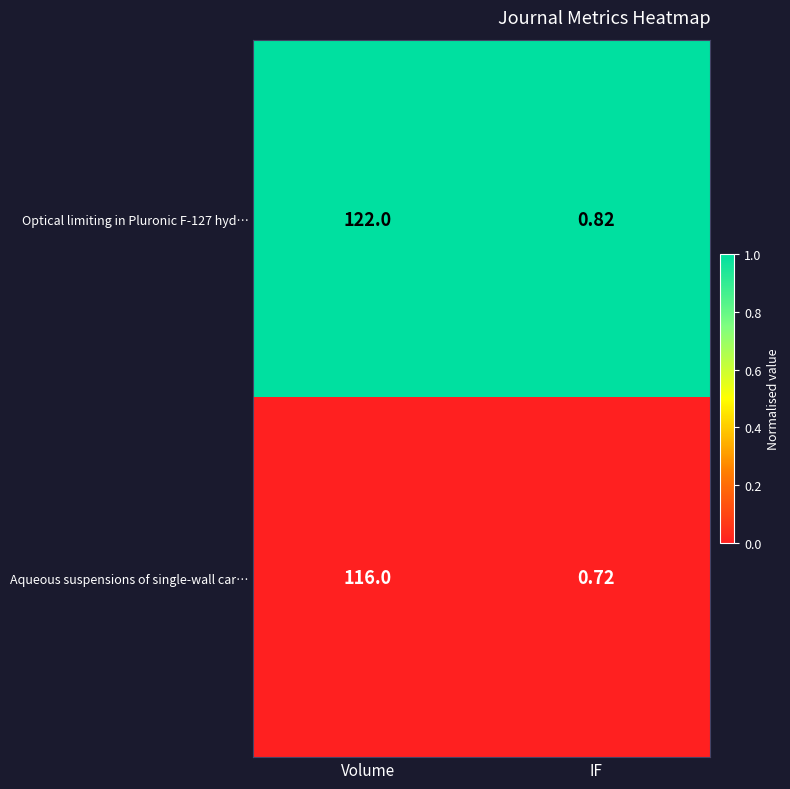

Which category has the lowest value in the Aqueous suspensions of single-wall car… series?

IF